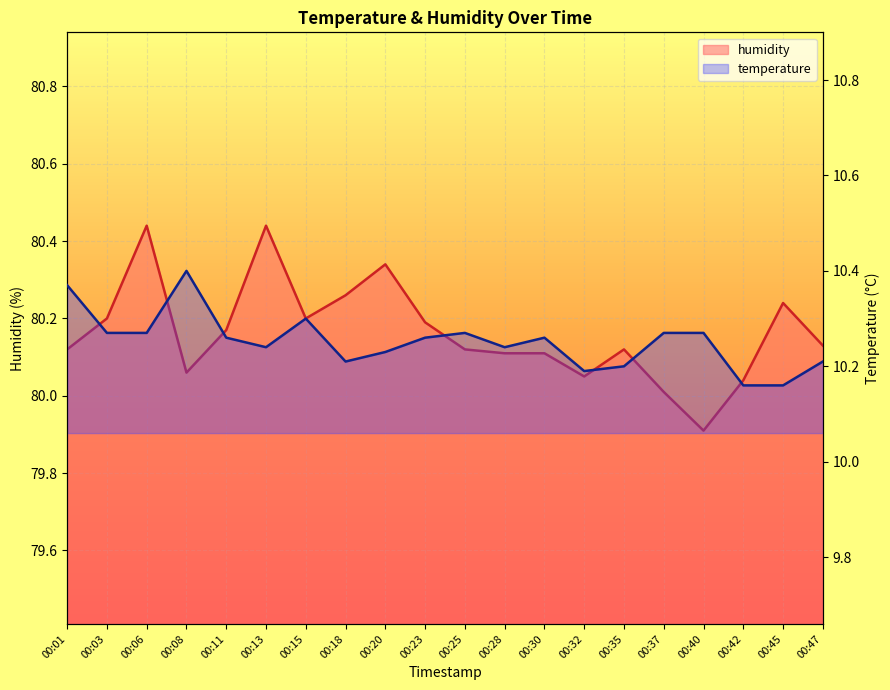

What is the value of the temperature point at the 13th from the left?

10.3